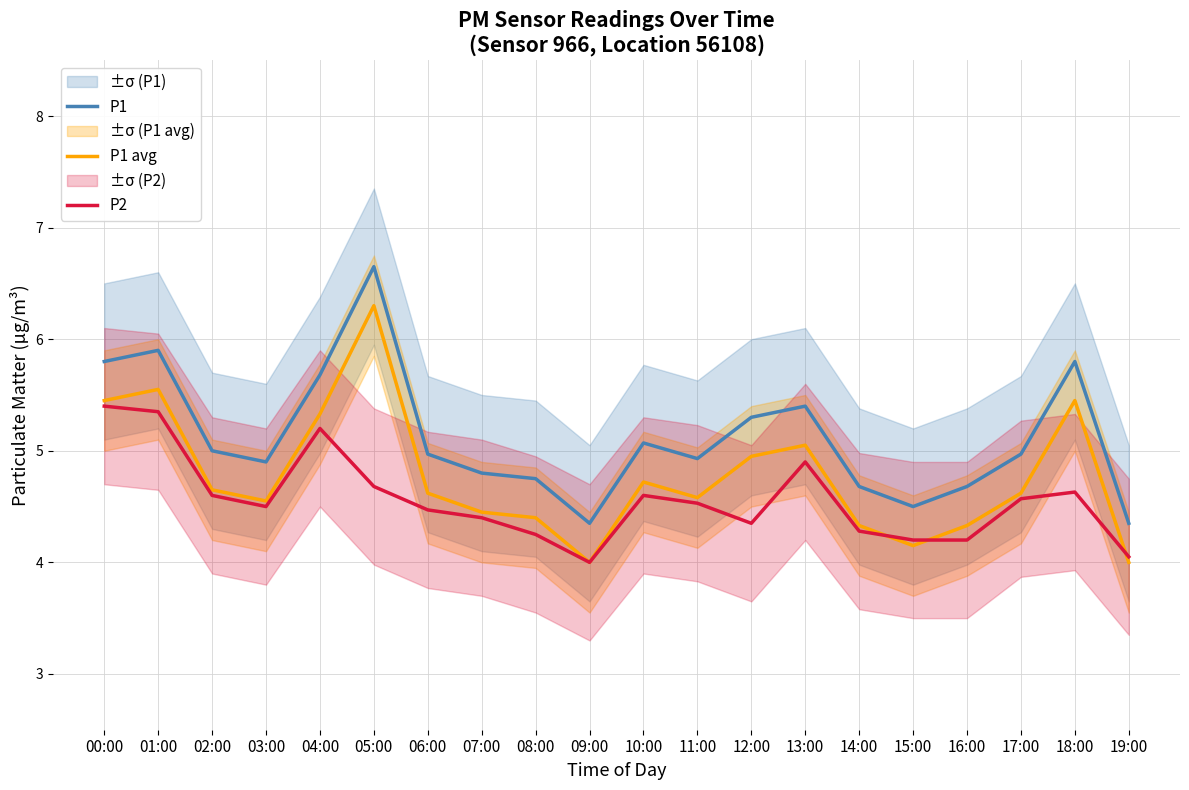

List the series in order of their peak value, highest first.

P1, P1 avg, P2